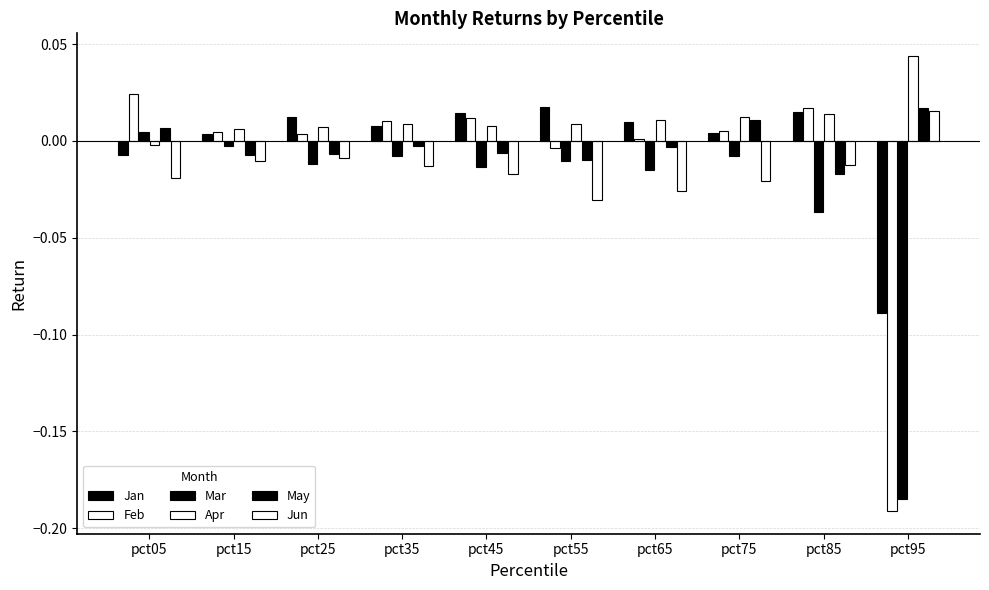

List the series in order of their peak value, highest first.

Apr, Feb, Jan, May, Jun, Mar